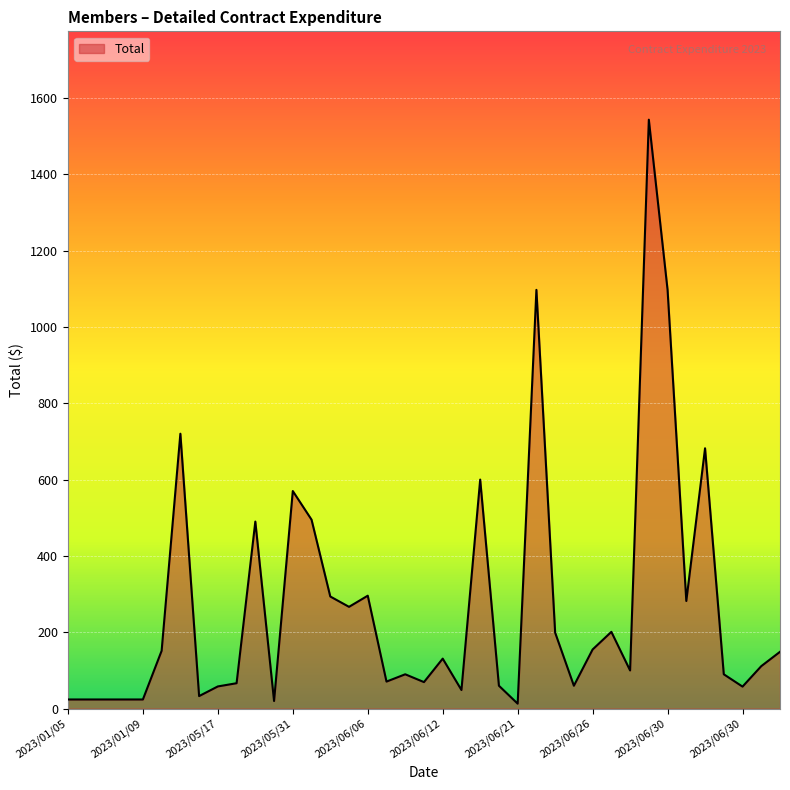

What is the greatest value displayed?

1542.8